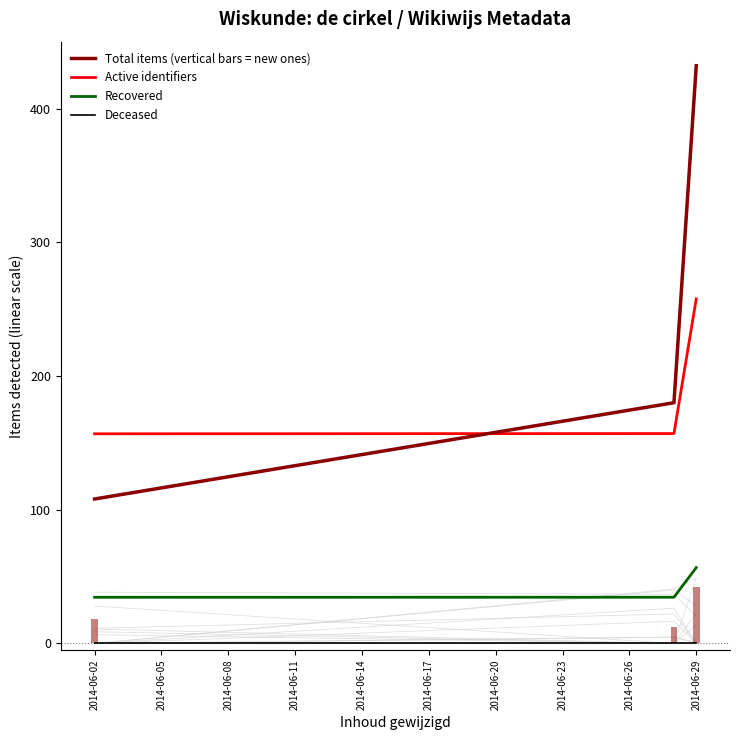

Are the bars horizontal?

No